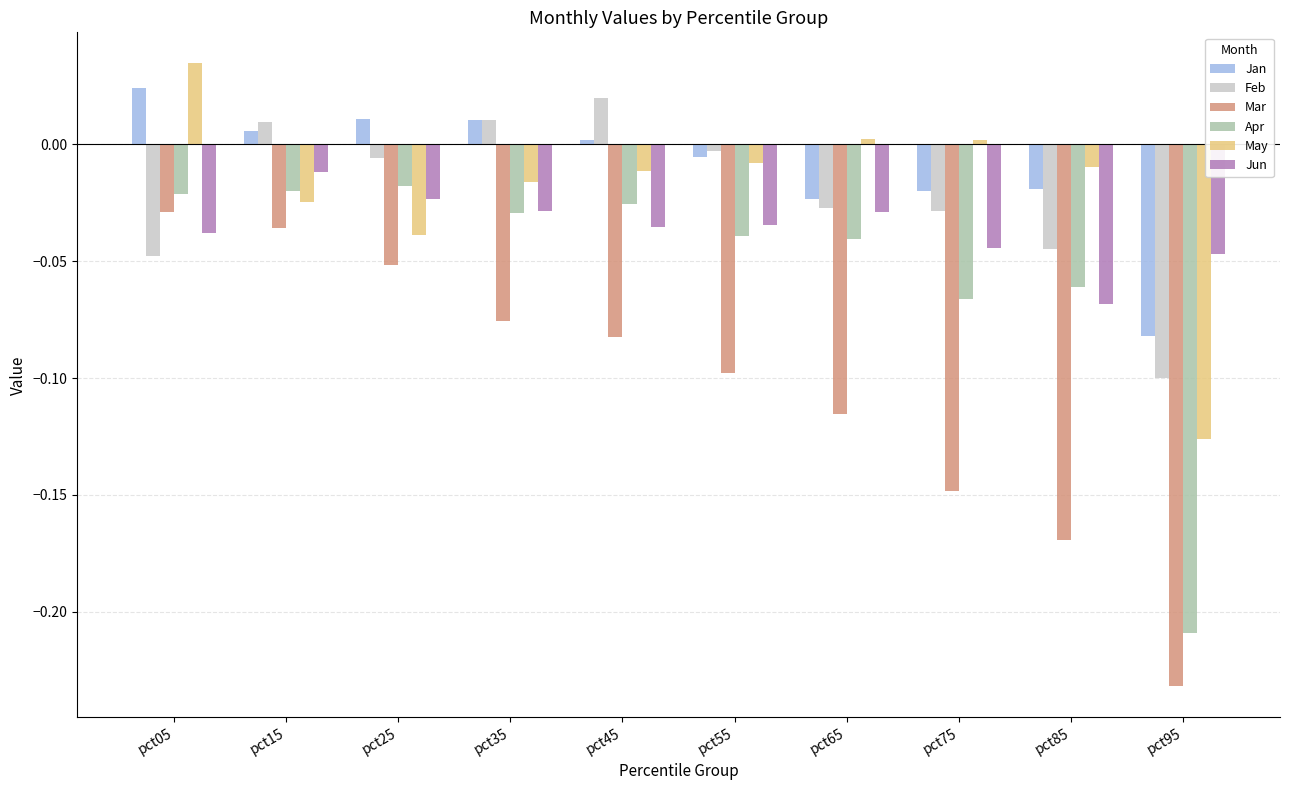

How many values in Jan are below zero?

5